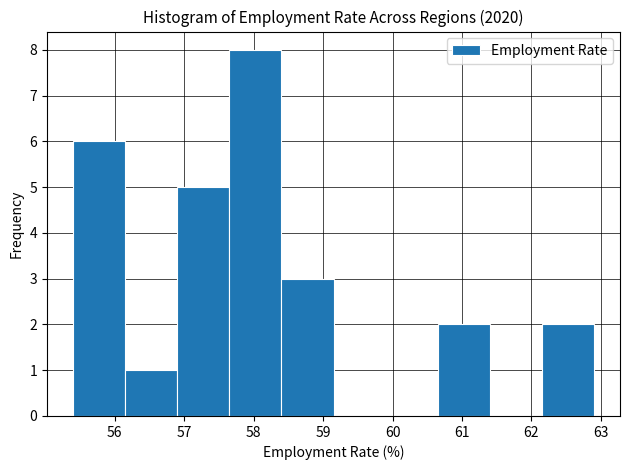

Reading left to right, list every bar in this chart as the range it spans on the x-axis followed by its height. Neither the bar edges nor the heights are printed on the chart, so give them approximately, as read against the axes.

55.40 to 56.15: 6
56.15 to 56.90: 1
56.90 to 57.65: 5
57.65 to 58.40: 8
58.40 to 59.15: 3
59.15 to 59.90: 0
59.90 to 60.65: 0
60.65 to 61.40: 2
61.40 to 62.15: 0
62.15 to 62.90: 2